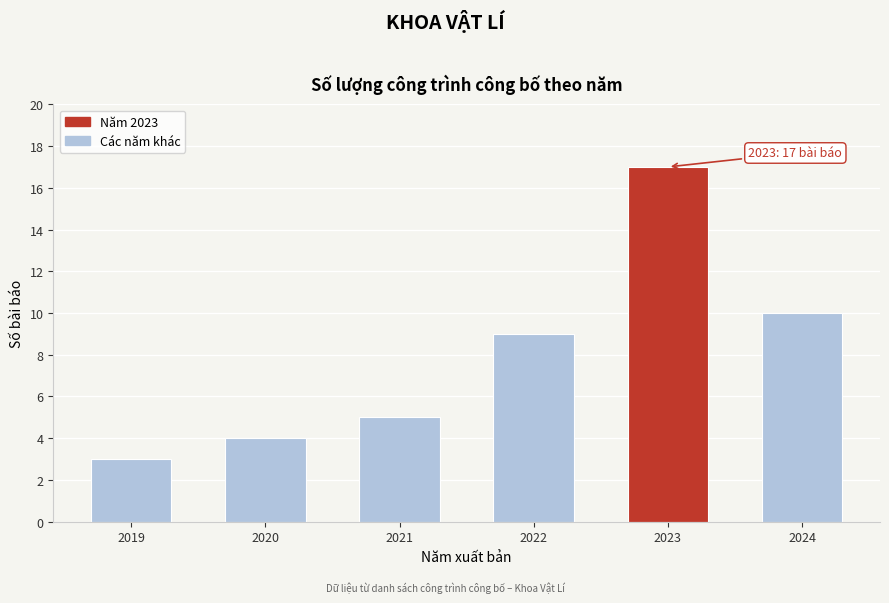

Reading left to right, transcribe all the data shown in this chart.

3	4	5	9	17	10